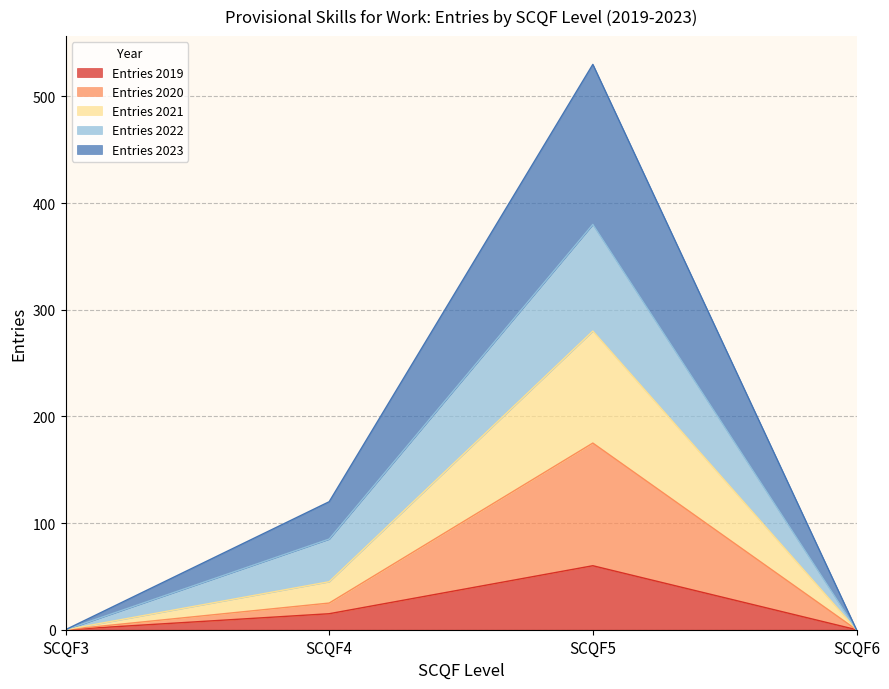

Reading left to right, transcribe the values for Entries 2019.

0	15	60	0